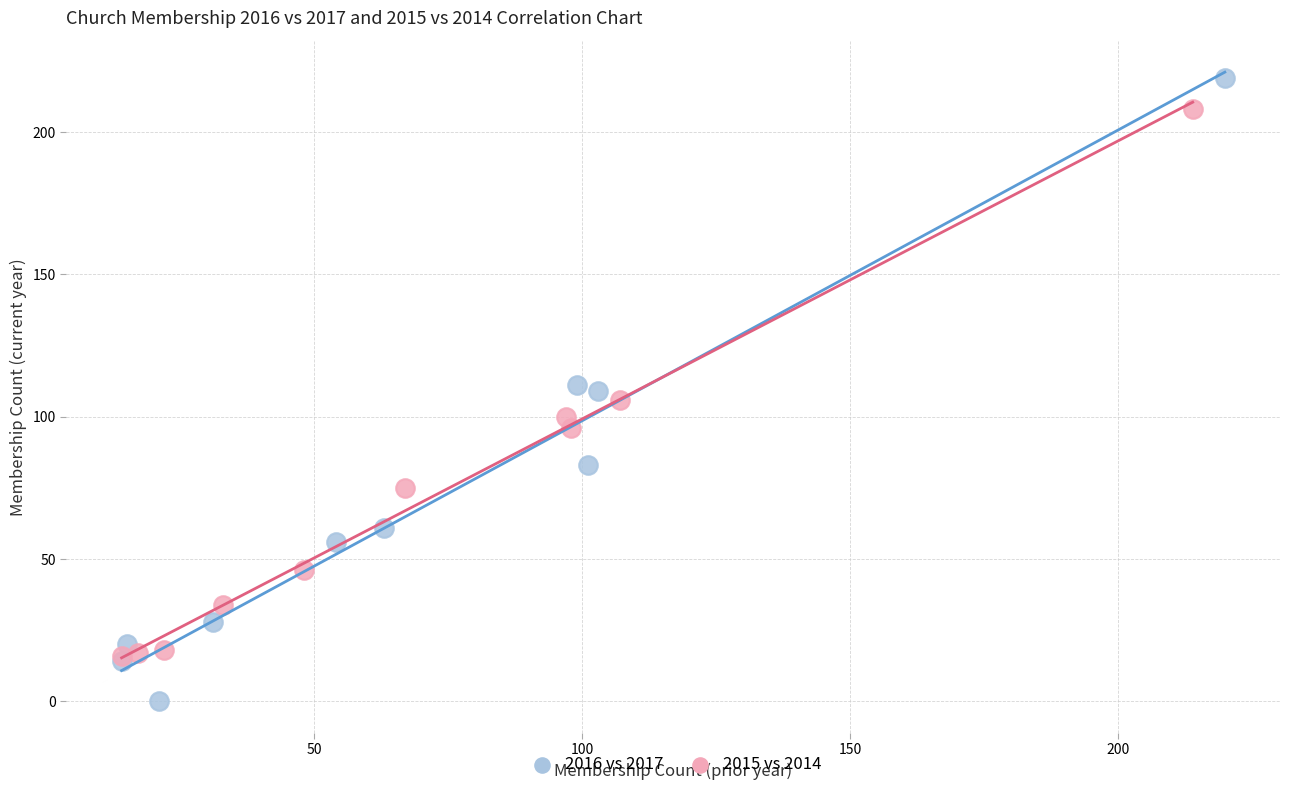

Which series has the widest spread of Y values?

2016 vs 2017